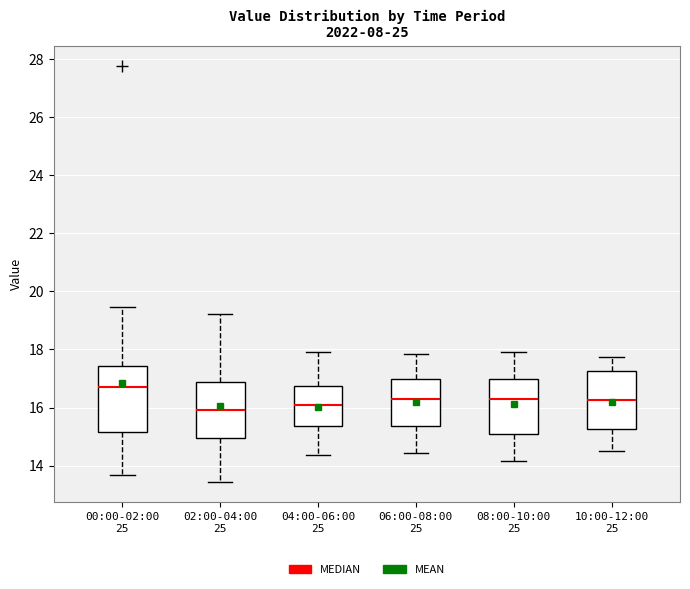

Where does the median line of the box for 00:00-02:00 25 sit on the y-axis? The values are not printed on the chart, so give them approximately, as read against the axis.

16.8